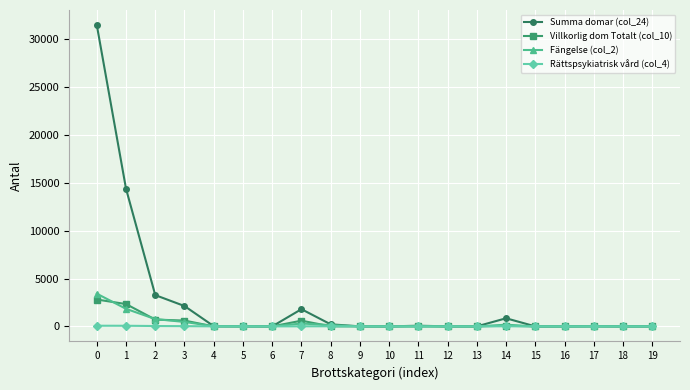

Is the value of Villkorlig dom Totalt (col_10) at 19 greater than the value of Summa domar (col_24) at 7?

No